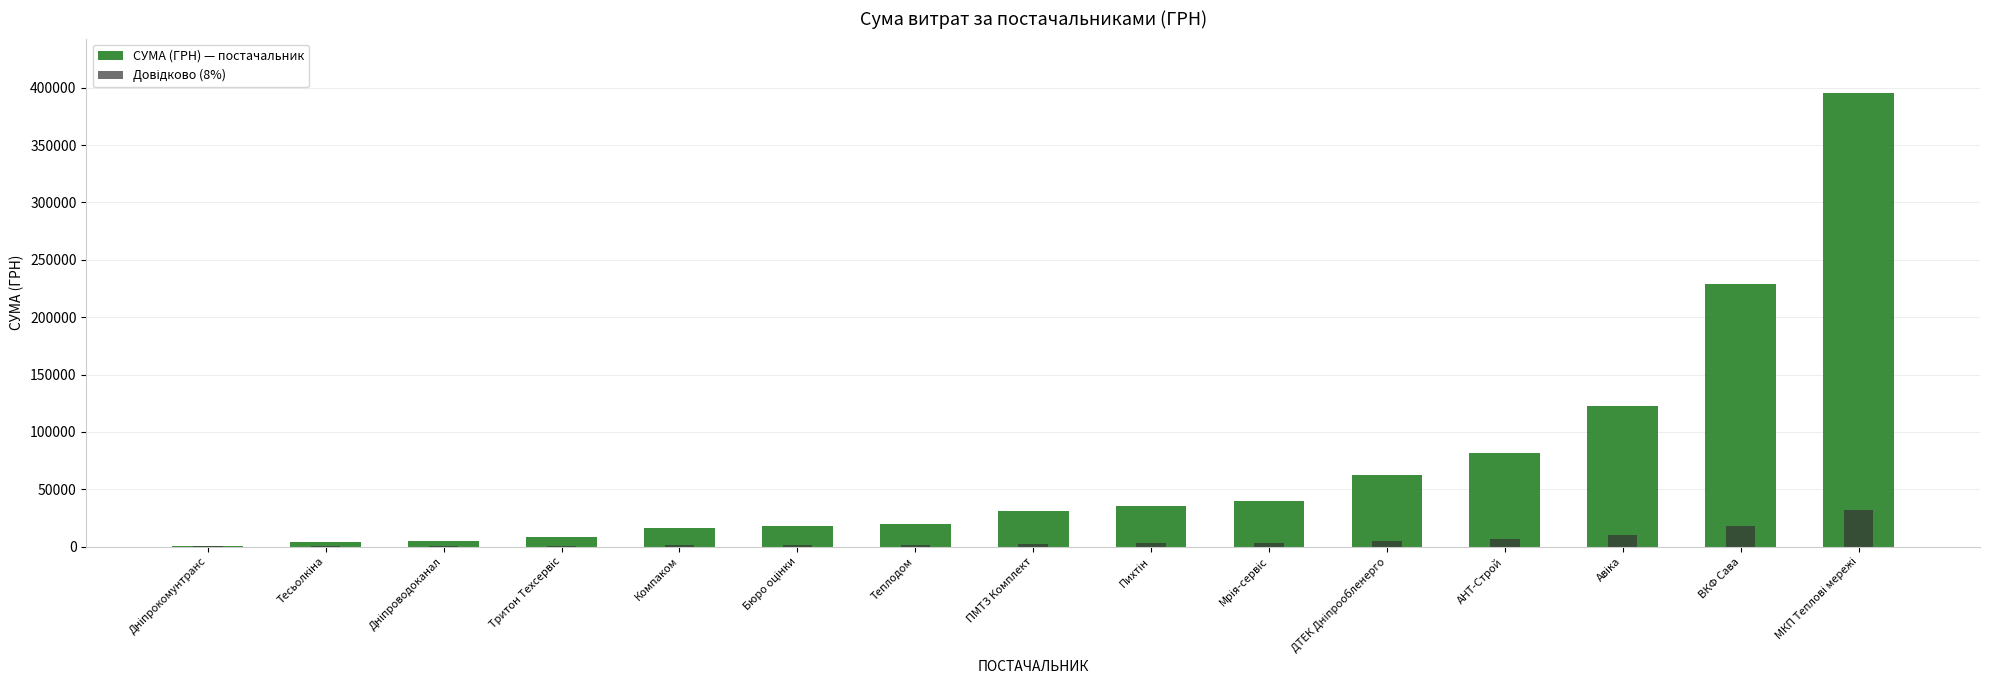

Rank the series by their average value, from highest to lowest.

СУМА (ГРН) — постачальник, Довідково (8%)